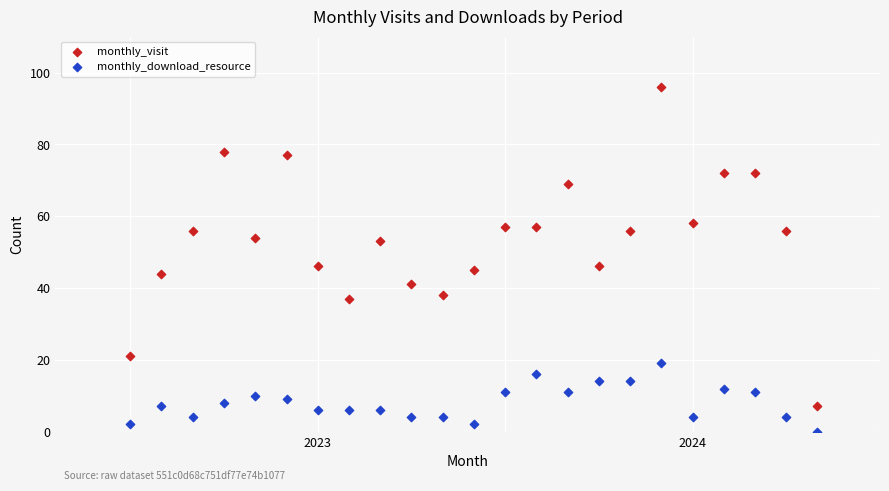

Which series has the largest Y range (max minus min)?

monthly_visit